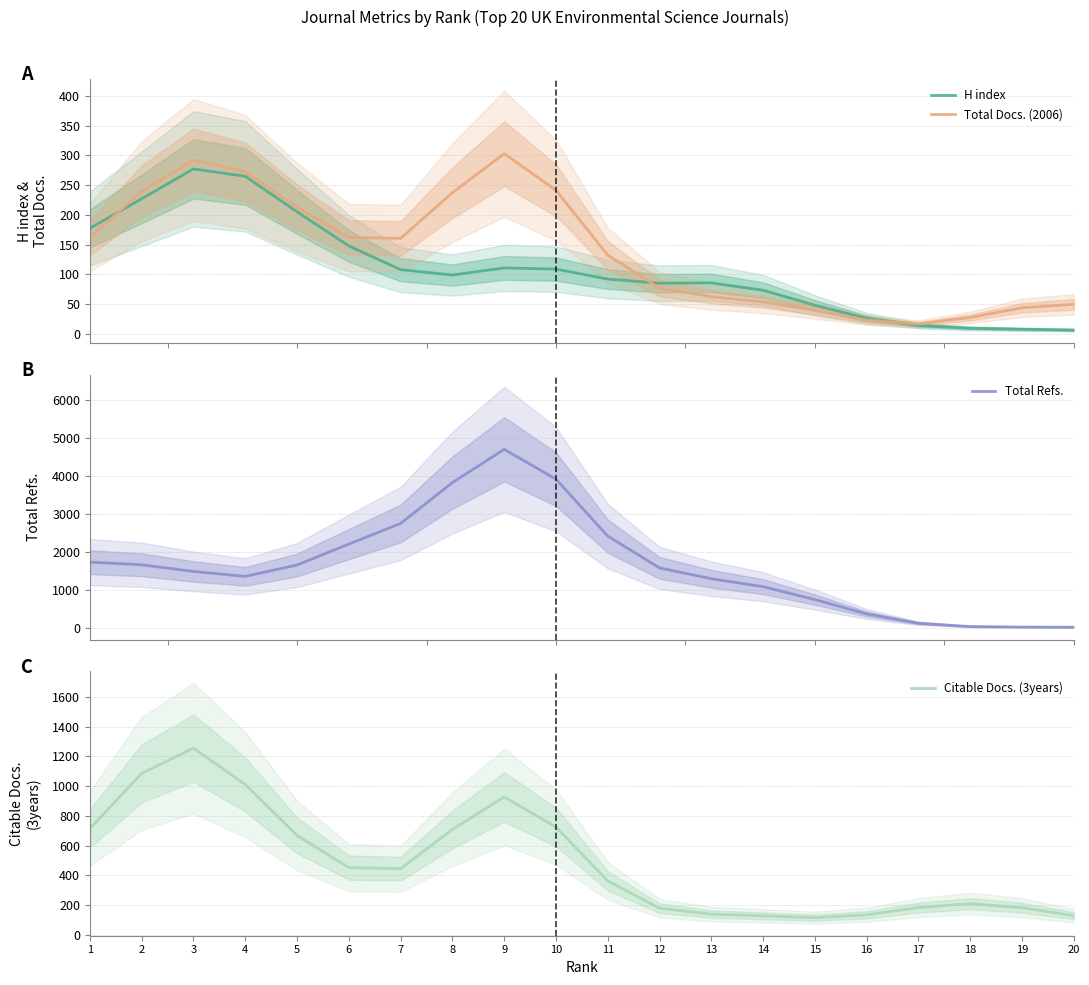

What is the value of the Total Docs. (2006) point at the 6th from the left?

162.0